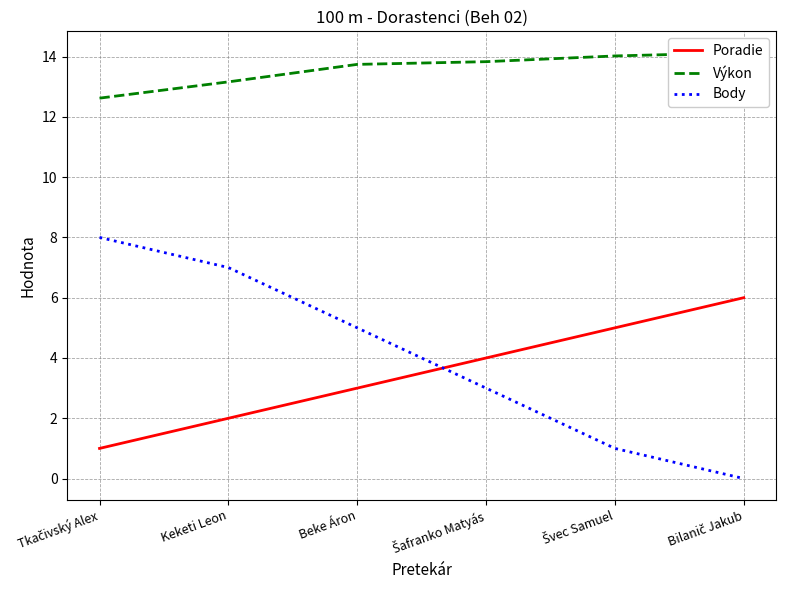

What is the sum of all Poradie values?

21